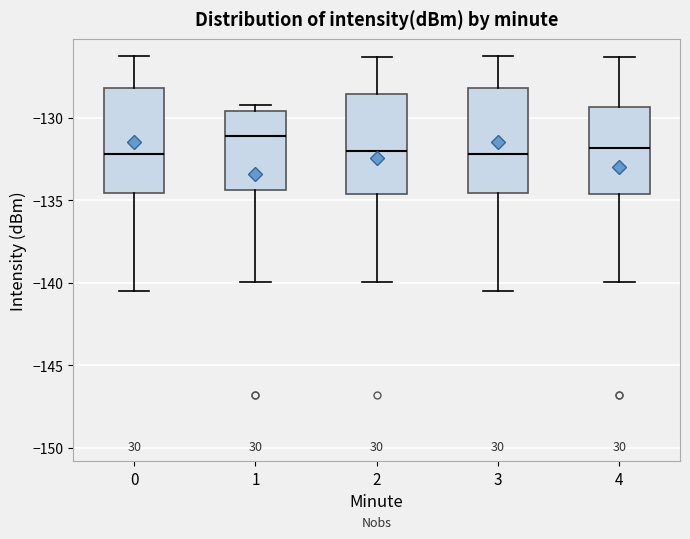

Reading left to right, read every box against the y-axis: the position of its median line, the range the box covers, and the ends of its whiskers. The values are not printed on the chart, so give them approximately, as read against the axis.

0: median -132.0, box -134.5 to -128.0, whiskers -140.5 to -126.0
1: median -131.0, box -134.5 to -129.5, whiskers -140.0 to -129.0
2: median -132.0, box -134.5 to -128.5, whiskers -140.0 to -126.5
3: median -132.0, box -134.5 to -128.0, whiskers -140.5 to -126.0
4: median -132.0, box -134.5 to -129.5, whiskers -140.0 to -126.5